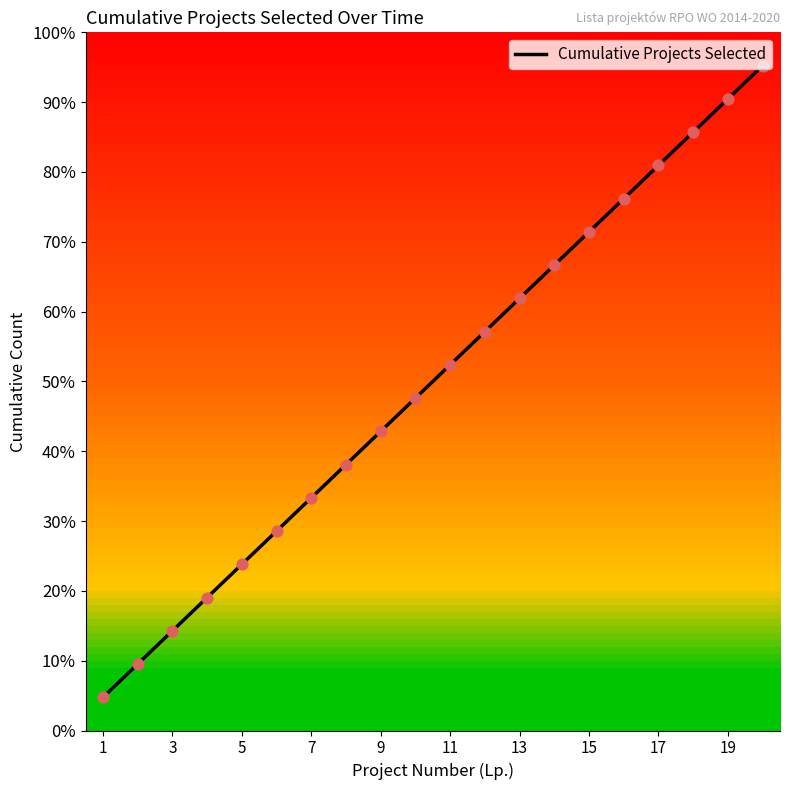

What is the greatest value displayed?

95.2